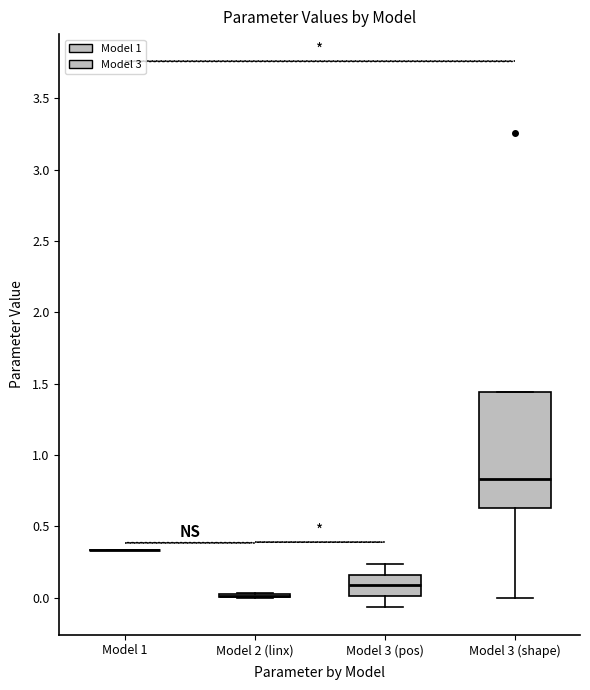

Reading left to right, read every box against the y-axis: the position of its median line, the range the box covers, and the ends of its whiskers. The values are not printed on the chart, so give them approximately, as read against the axis.

Model 1: box collapsed to a line at 0.35, whiskers 0.35 to 0.35
Model 2 (linx): box collapsed to a line at 0.00, whiskers 0.00 to 0.05
Model 3 (pos): median 0.10, box 0.00 to 0.15, whiskers -0.05 to 0.25
Model 3 (shape): median 0.85, box 0.65 to 1.45, whiskers 0.00 to 1.45